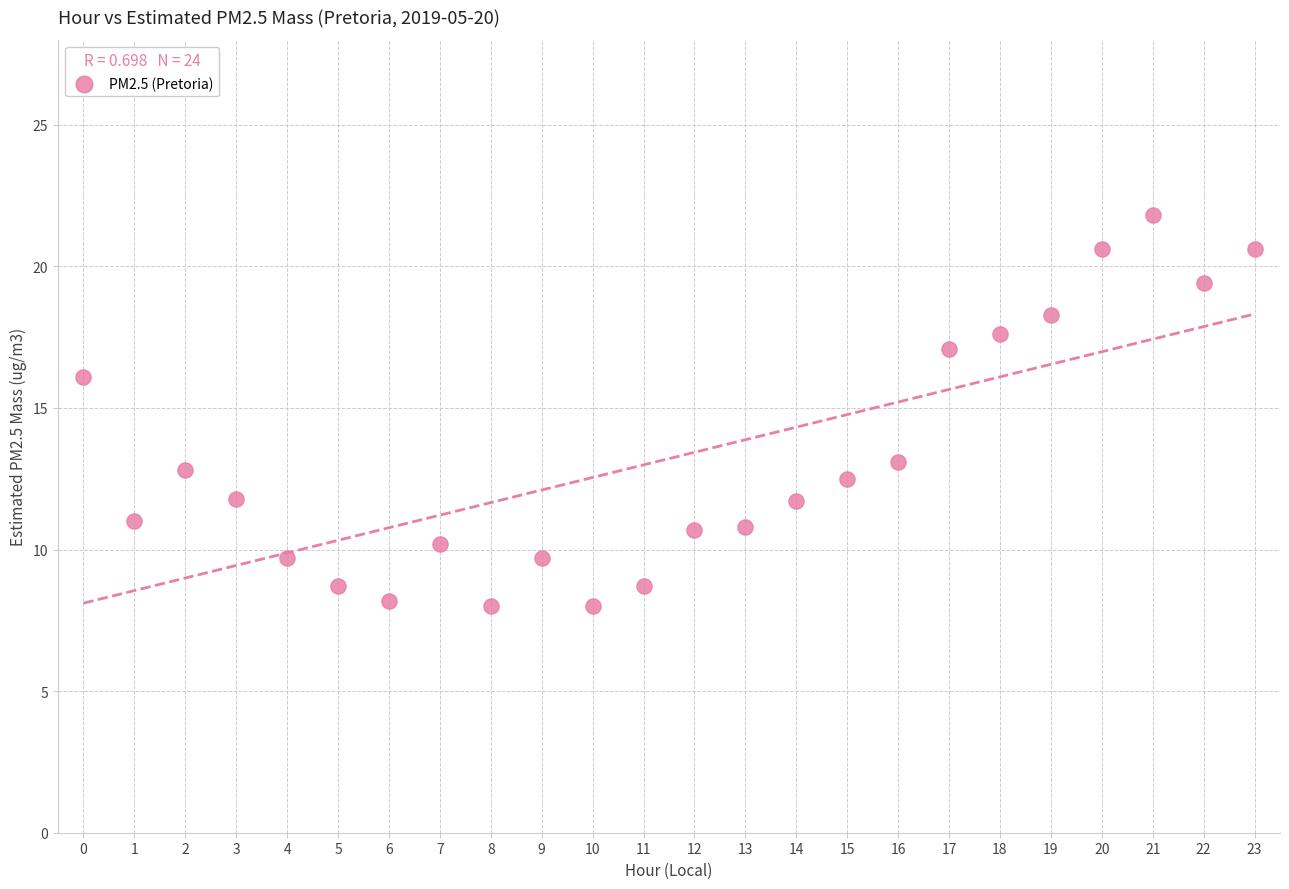

What is the range of Y values (max minus min)?

13.8